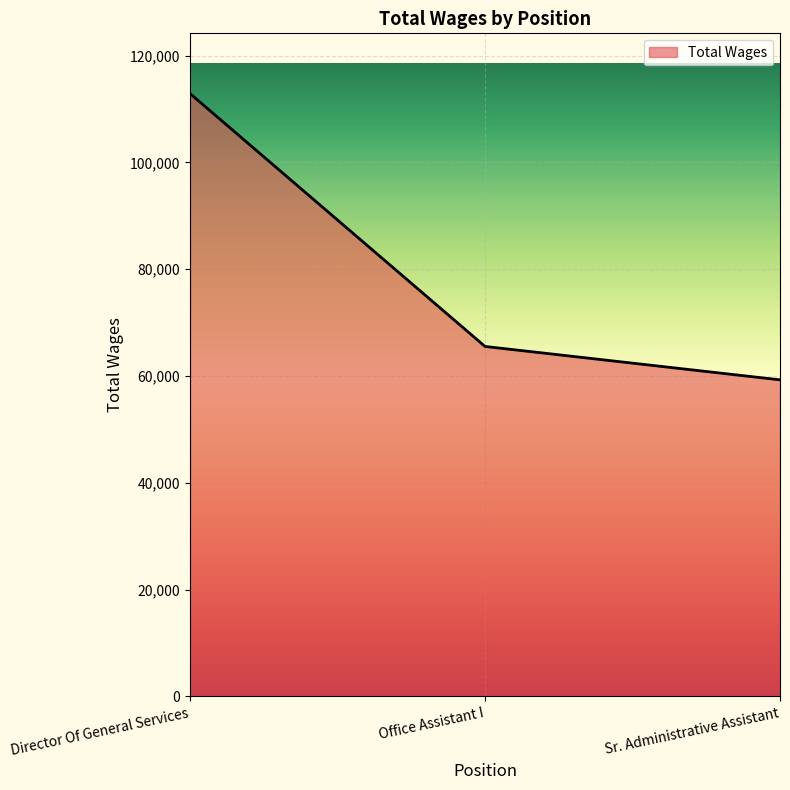

Count the number of categories in the chart.

3